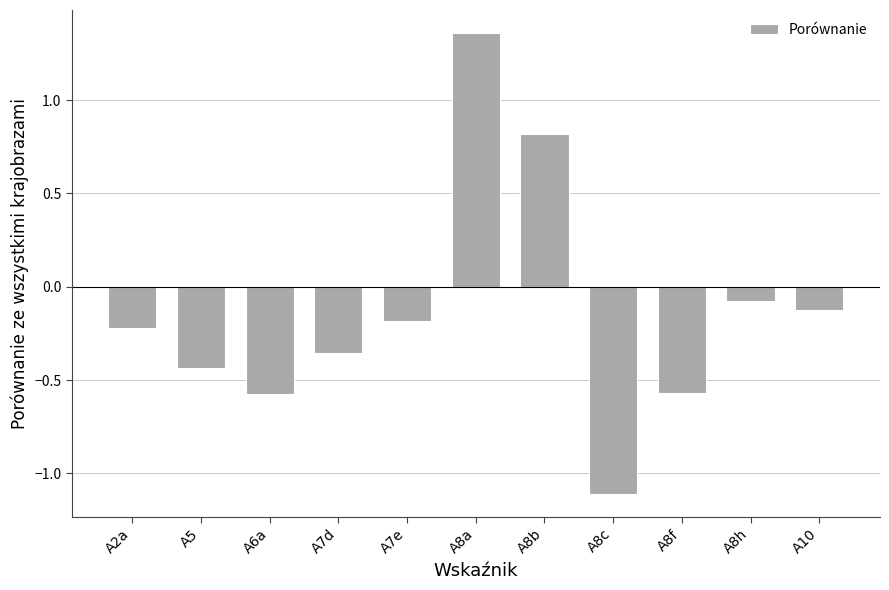

What is the change in value from A5 to A7d?

+0.1